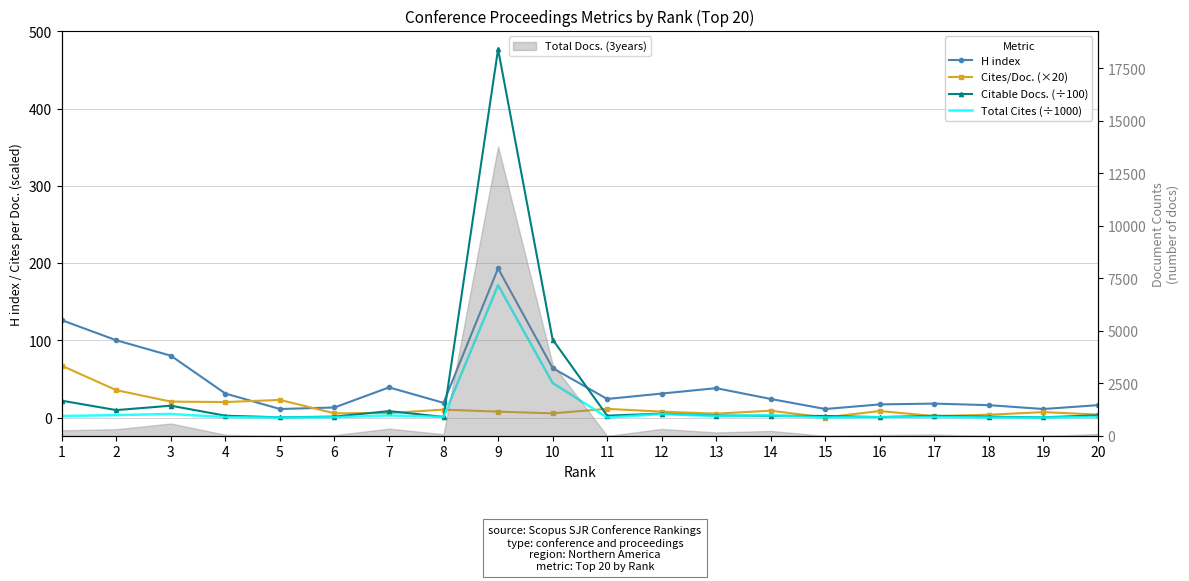

Which series has the largest total across all categories?

H index